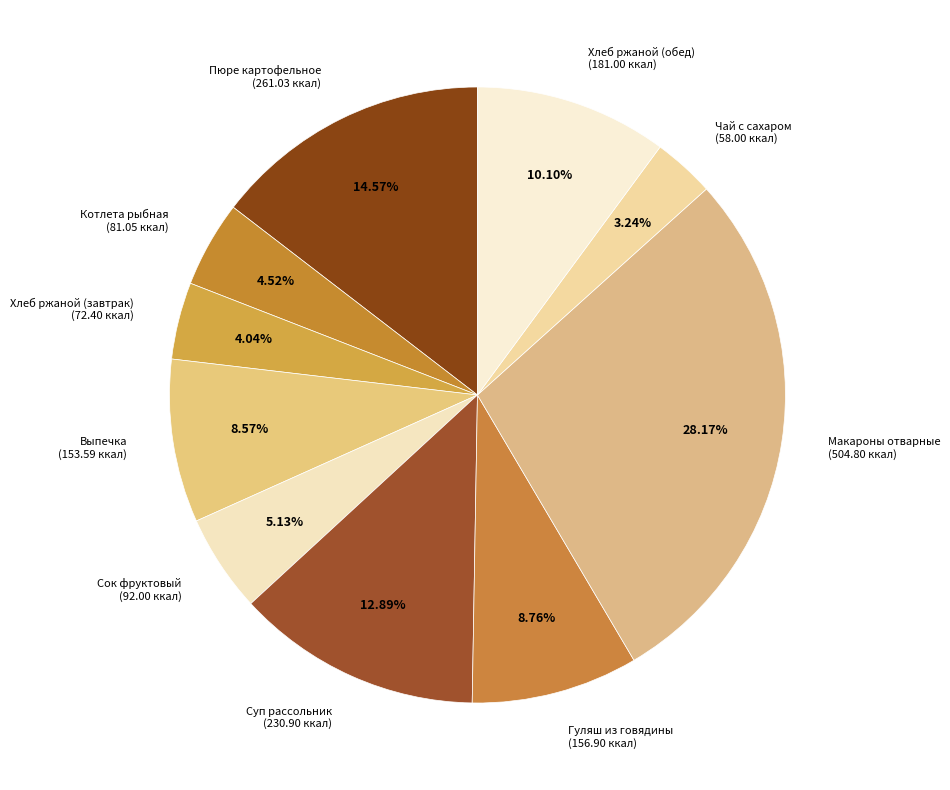

To the nearest percent, what is the difference between the Котлета рыбная and Чай с сахаром slice percentages?

1%